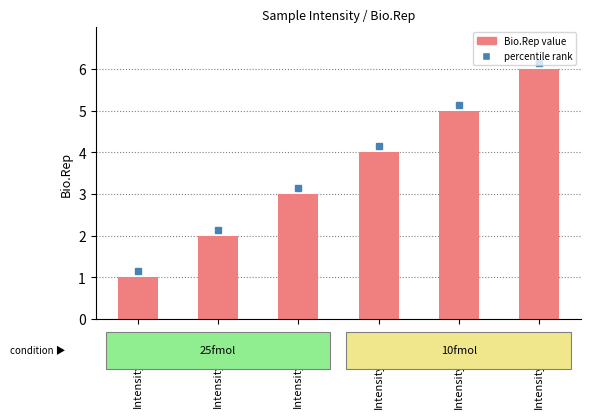

Rank the categories by value from lowest to highest.

Intensity_C_R1, Intensity_C_R2, Intensity_C_R3, Intensity_D_R1, Intensity_D_R2, Intensity_D_R3